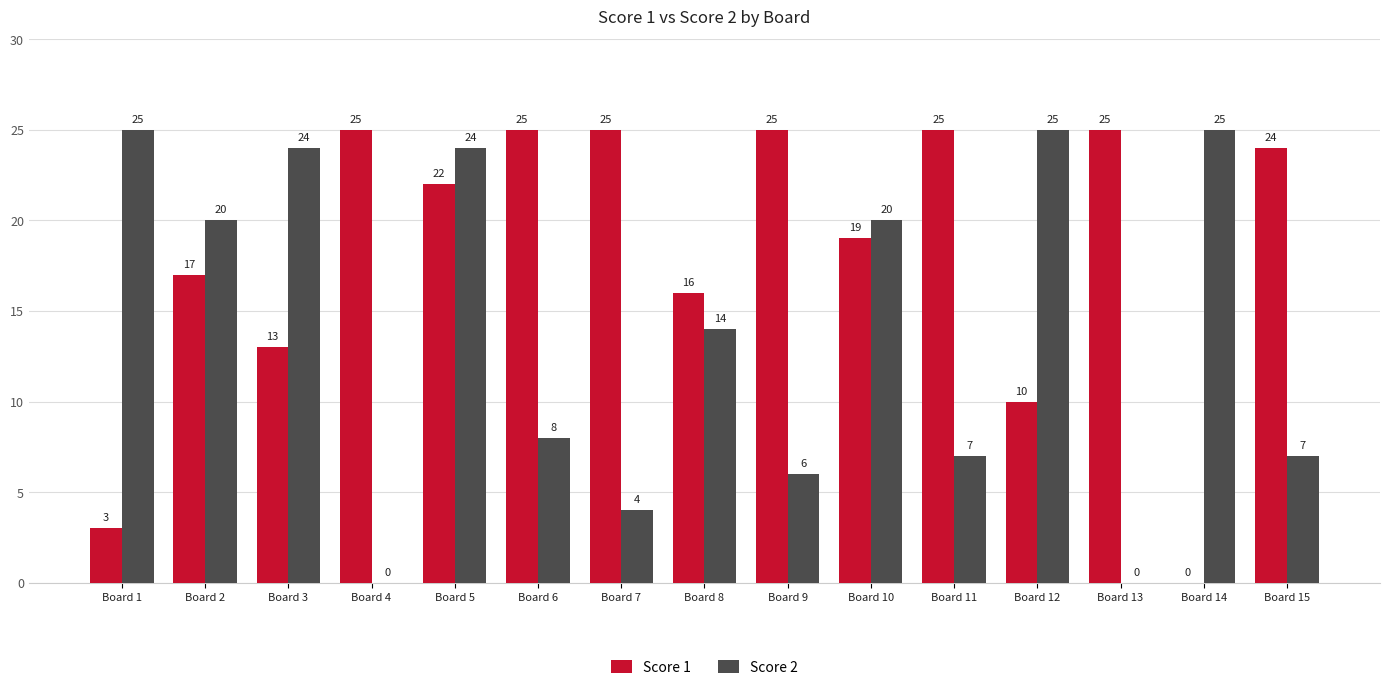

Is it true that Score 2 equals 11 at Board 4?

False